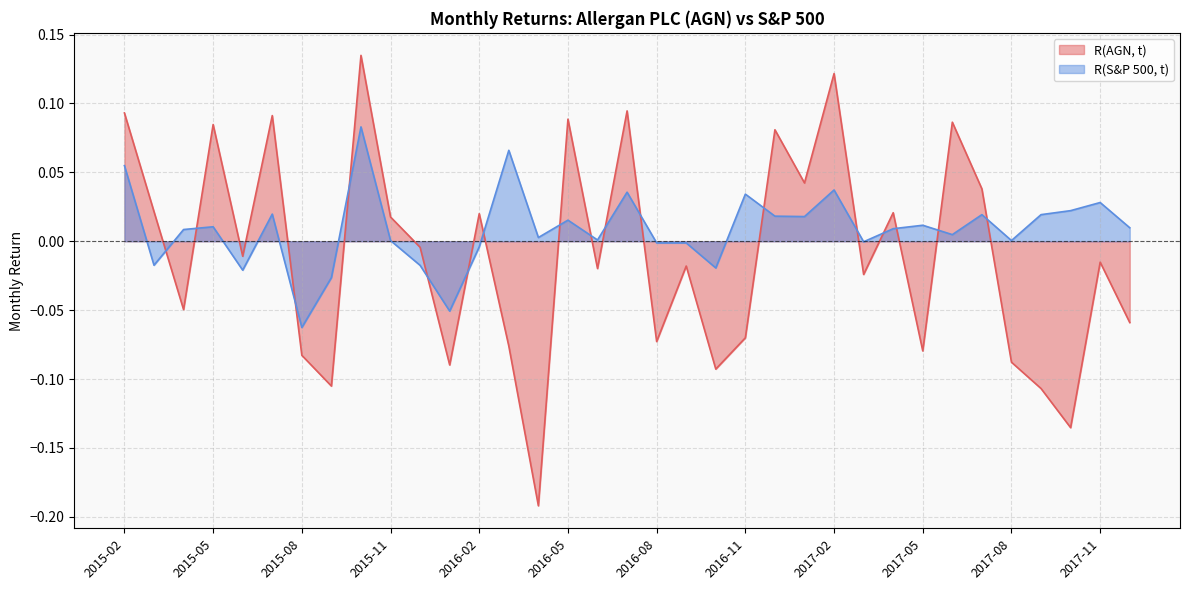

Is it true that R(AGN, t) equals -0.2 at 2016-04?

True